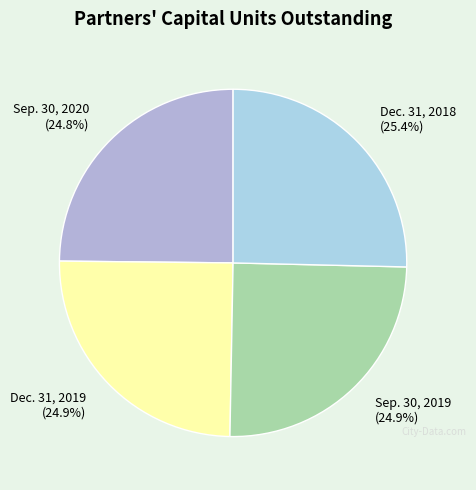

What percentage is the Dec. 31, 2019 slice, to the nearest percent?

25%